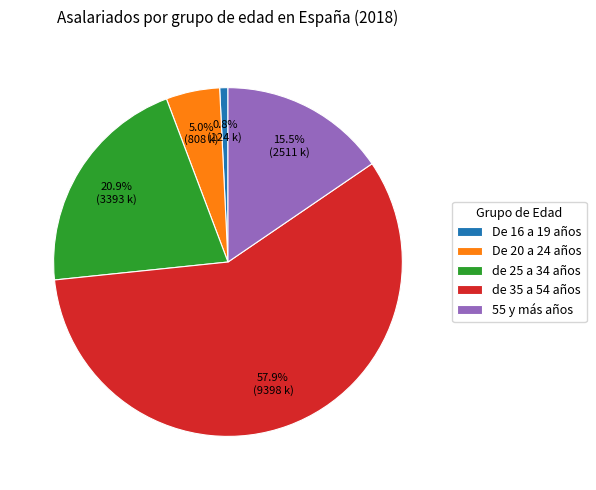

Is the sum of de 35 a 54 años and 55 y más años greater than half?

Yes